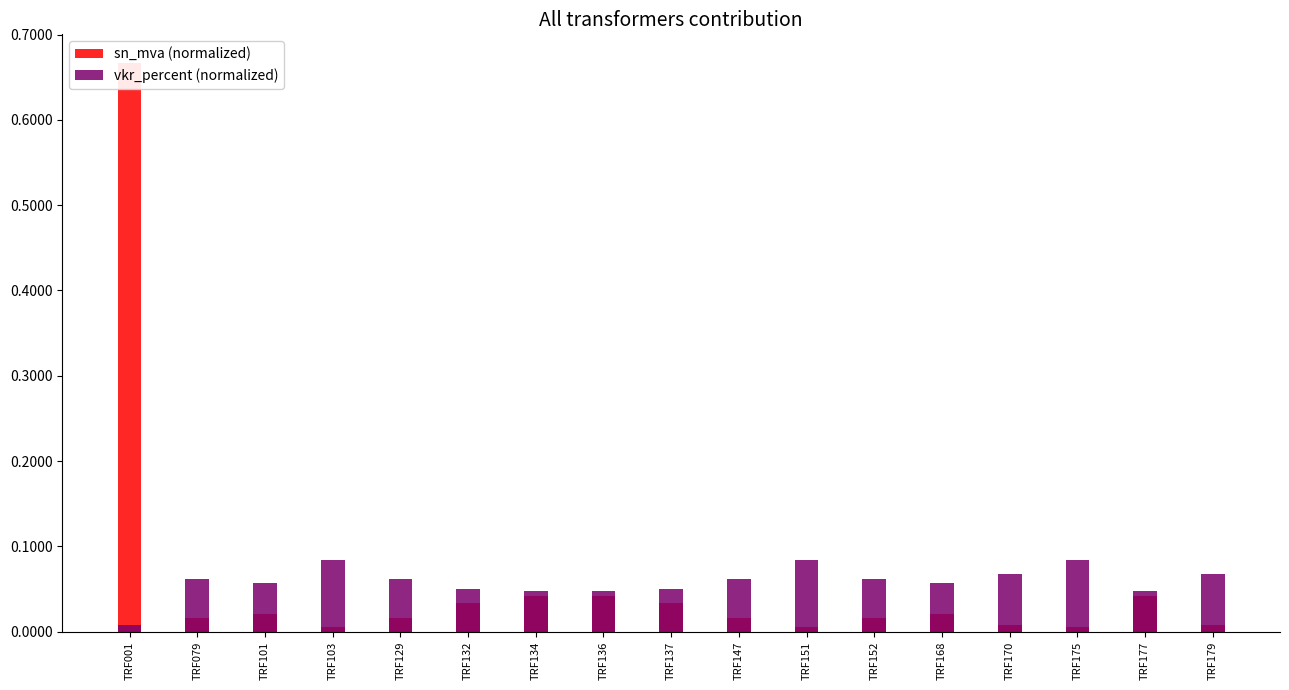

List the series in order of their overall mean, highest first.

sn_mva (normalized), vkr_percent (normalized)